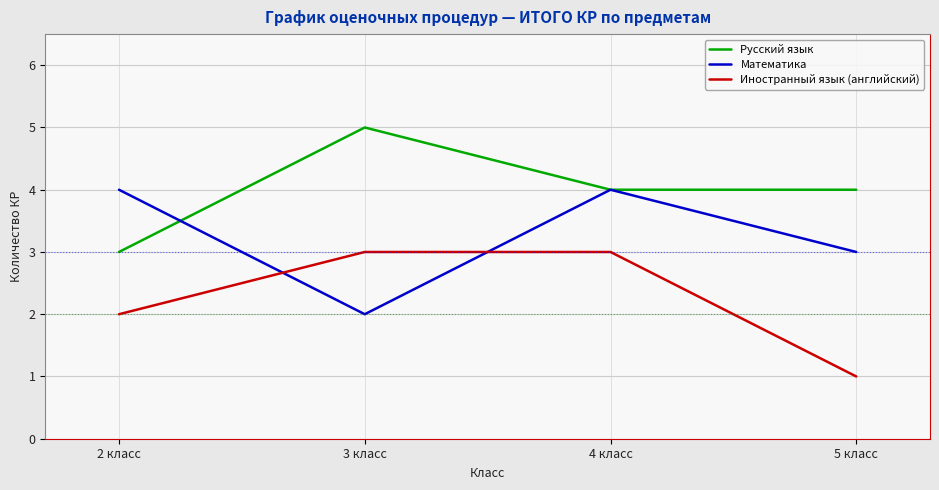

List the series in order of their peak value, lowest first.

Иностранный язык (английский), Математика, Русский язык